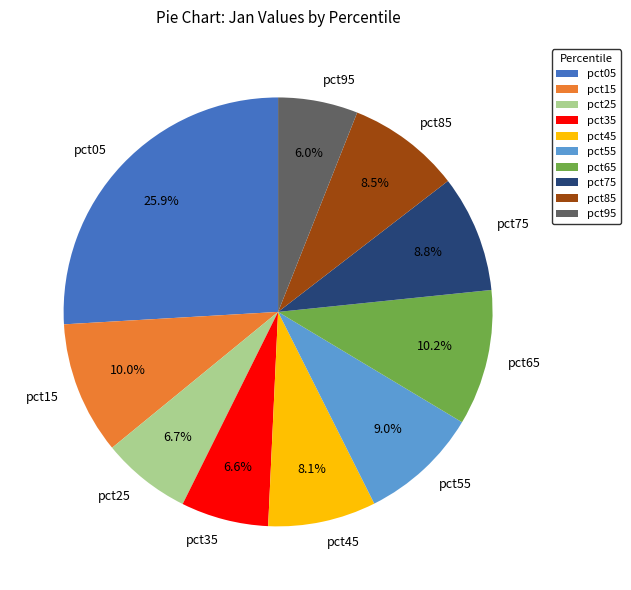

True or false: pct75 accounts for 1% of the total.

False